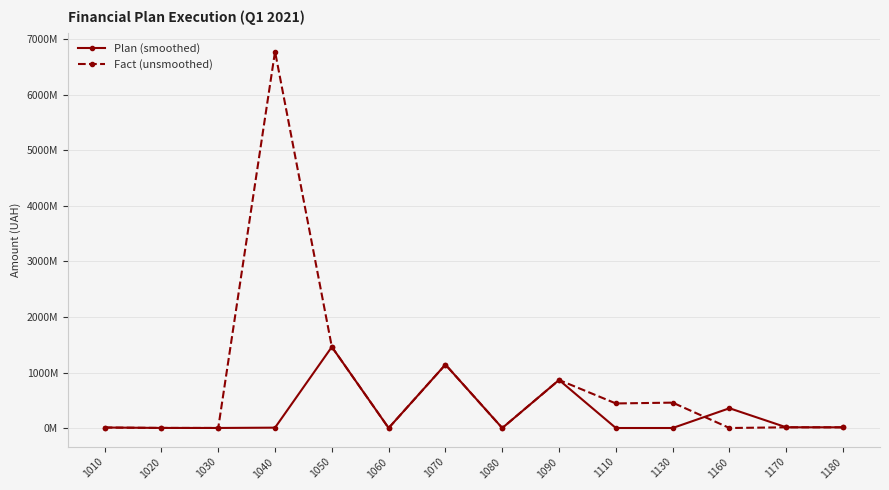

What are all the series names shown in the legend?

Plan (smoothed), Fact (unsmoothed)